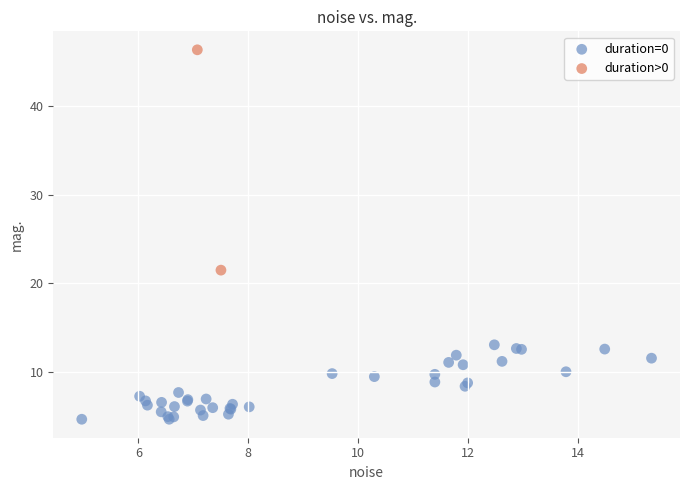

What are all the series names shown in the legend?

duration=0, duration>0